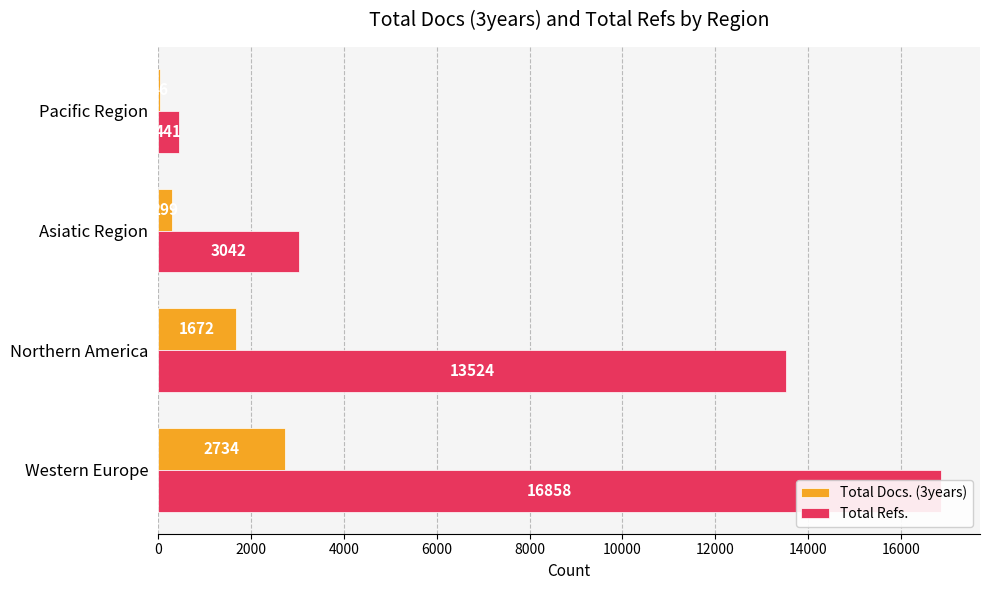

What is the average value of the Total Refs. series?

8466